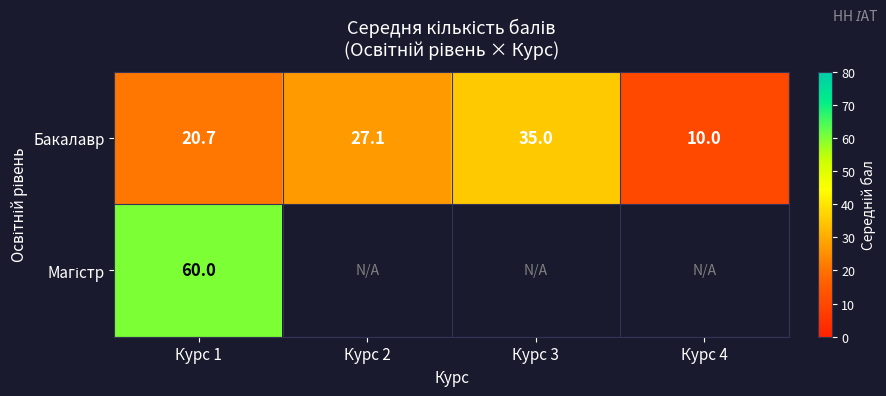

What is the difference between the highest and lowest values at Курс 1?

39.3